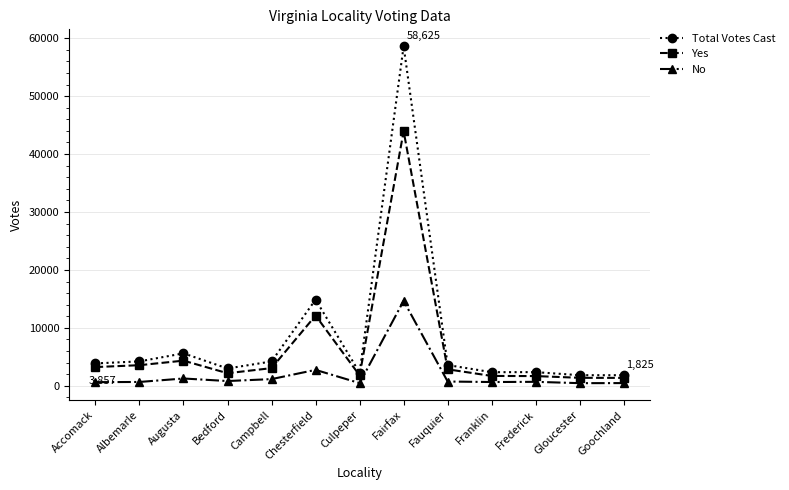

Rank the series by their maximum value, from lowest to highest.

No, Yes, Total Votes Cast